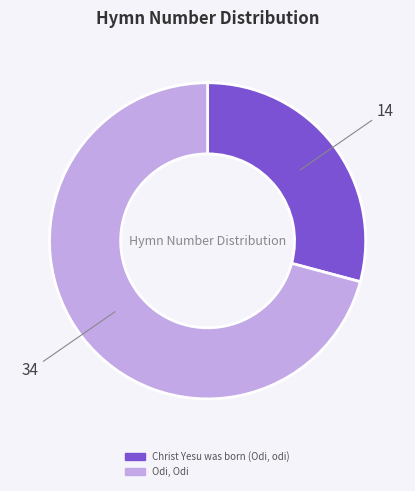

The Odi, Odi slice represents 71% of the pie. True or false?

True